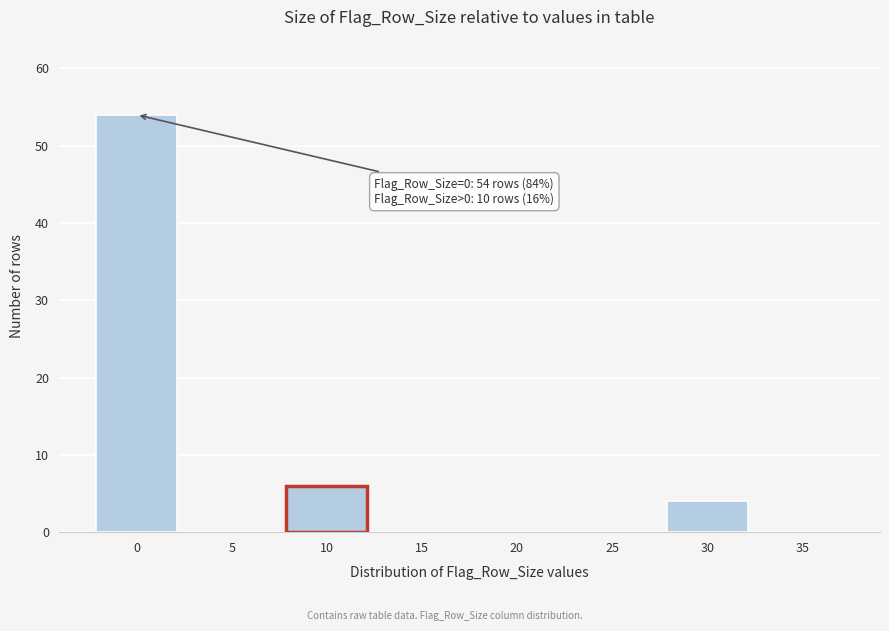

Reading left to right, list all the values displayed in this chart.

0=54	5=0	10=6	15=0	20=0	25=0	30=4	35=0